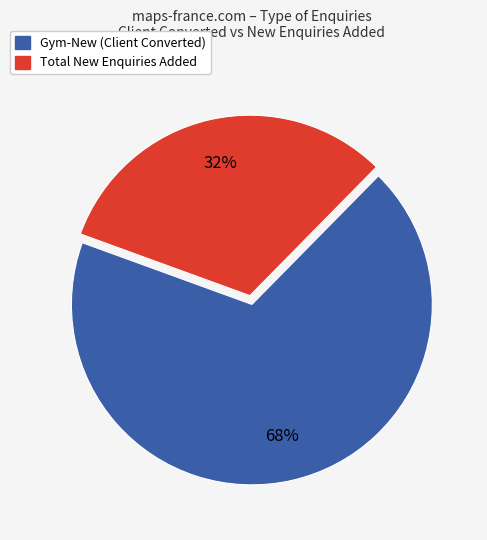

What percentage is the Total New Enquiries Added slice, to the nearest percent?

32%